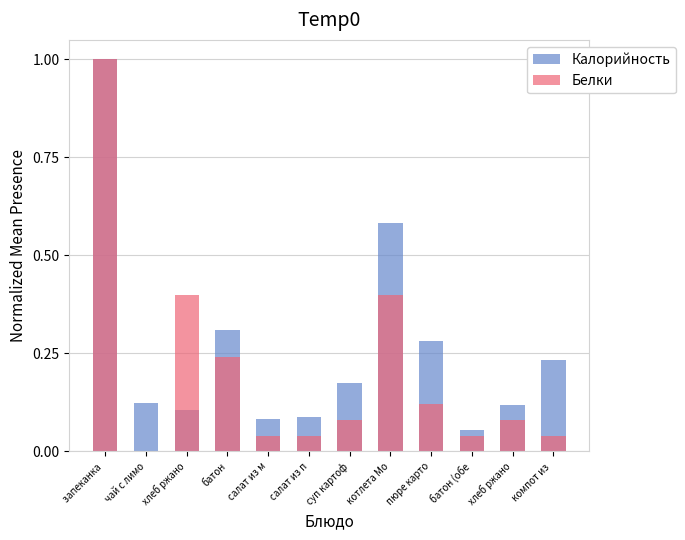

Read the Калорийность value at хлеб ржано.

0.1